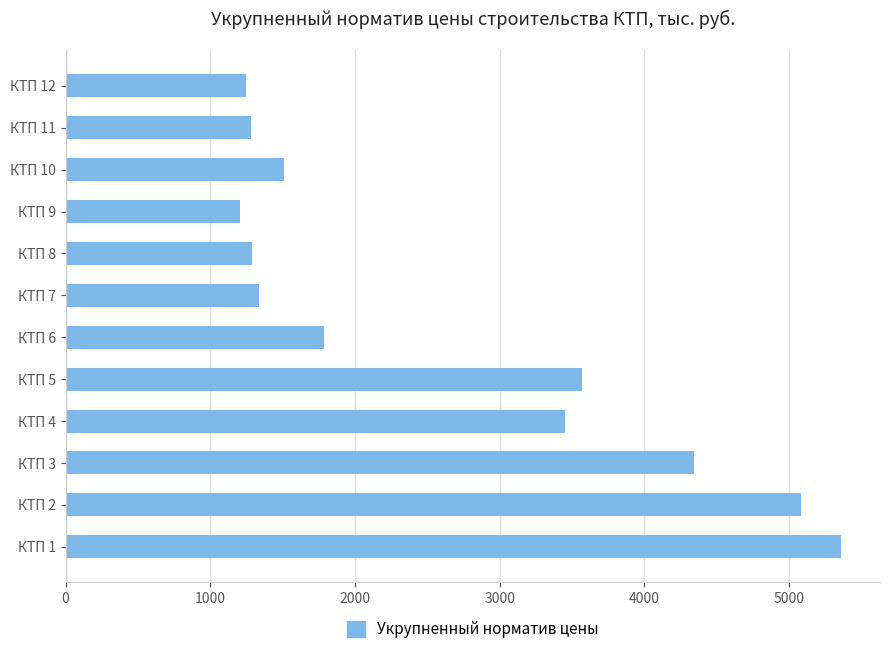

Does the chart contain any negative values?

No